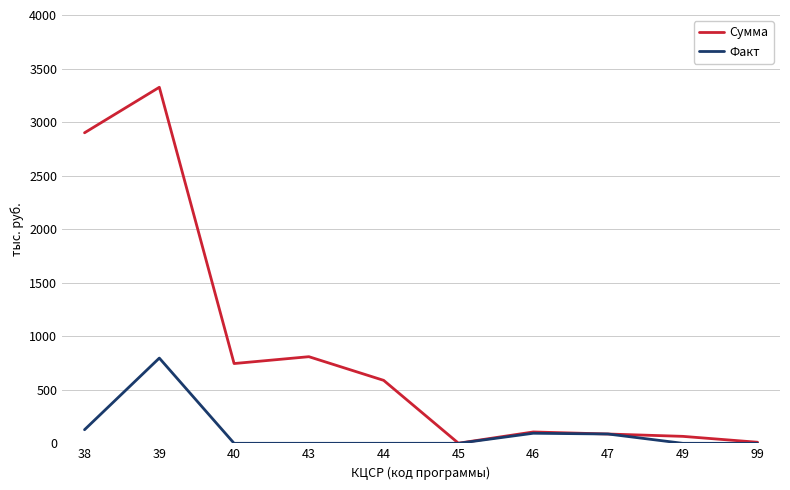

What is the difference between the Сумма values at 49 and 44?

523